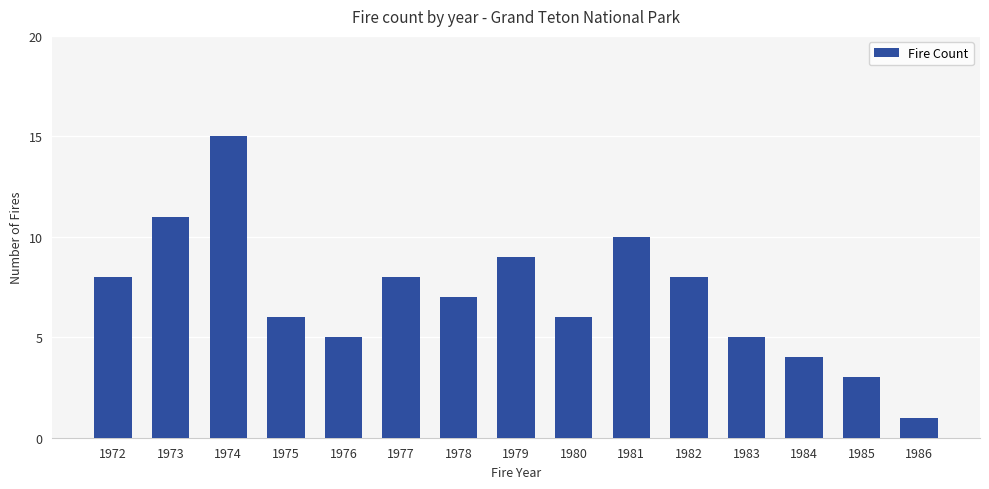

How many data points does each series have?

15